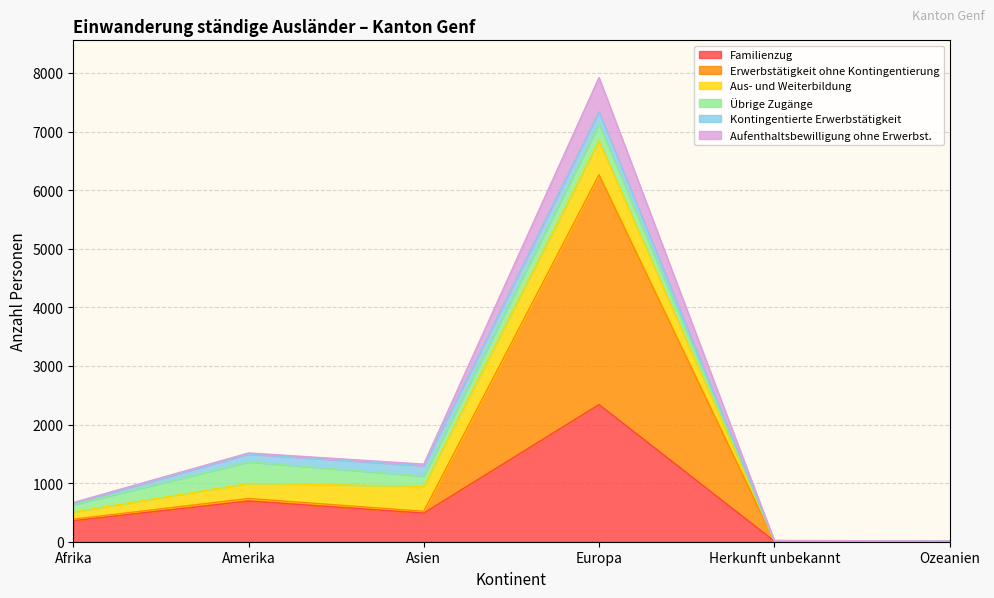

Does the chart display data point markers on the line(s)?

No